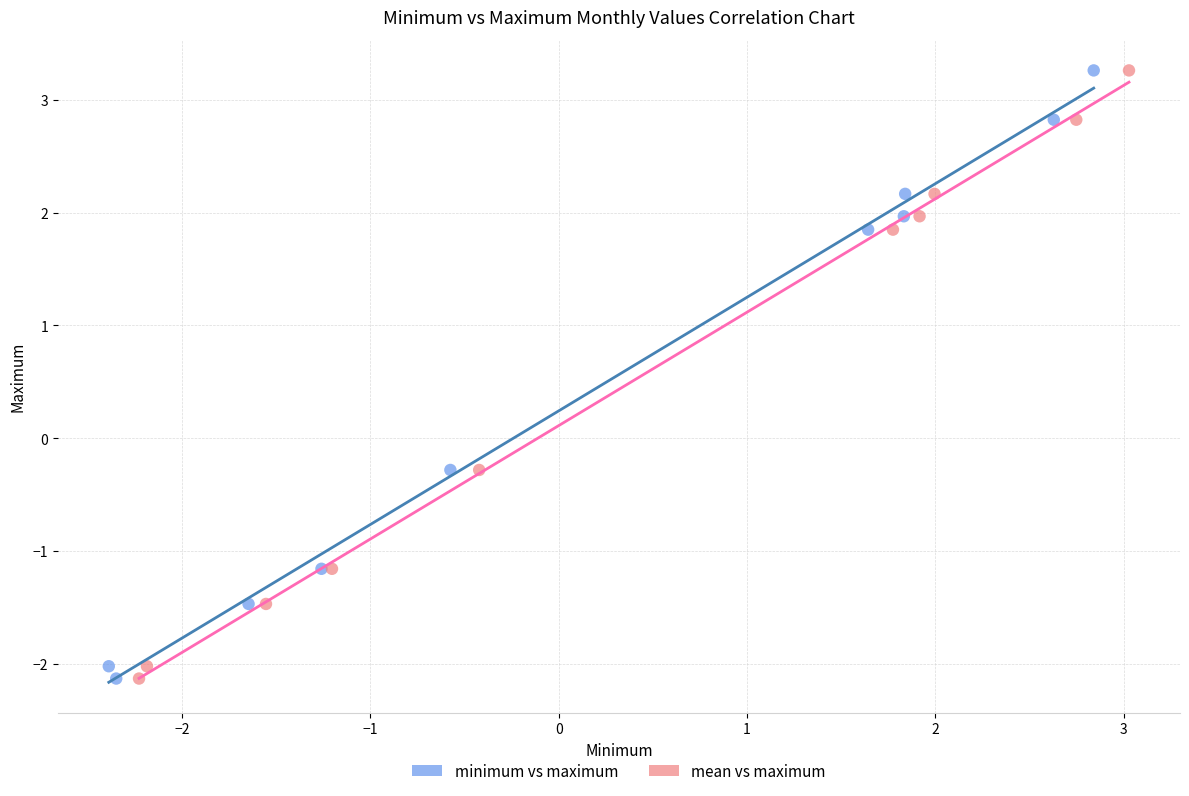

What are all the series names shown in the legend?

minimum vs maximum, mean vs maximum